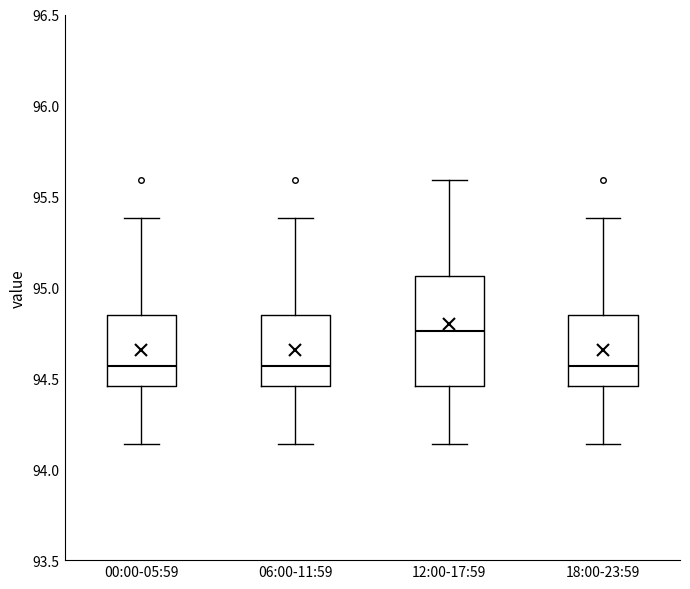

Reading left to right, read every box against the y-axis: the position of its median line, the range the box covers, and the ends of its whiskers. The values are not printed on the chart, so give them approximately, as read against the axis.

00:00-05:59: median 94.55, box 94.45 to 94.85, whiskers 94.15 to 95.40
06:00-11:59: median 94.55, box 94.45 to 94.85, whiskers 94.15 to 95.40
12:00-17:59: median 94.75, box 94.45 to 95.05, whiskers 94.15 to 95.60
18:00-23:59: median 94.55, box 94.45 to 94.85, whiskers 94.15 to 95.40